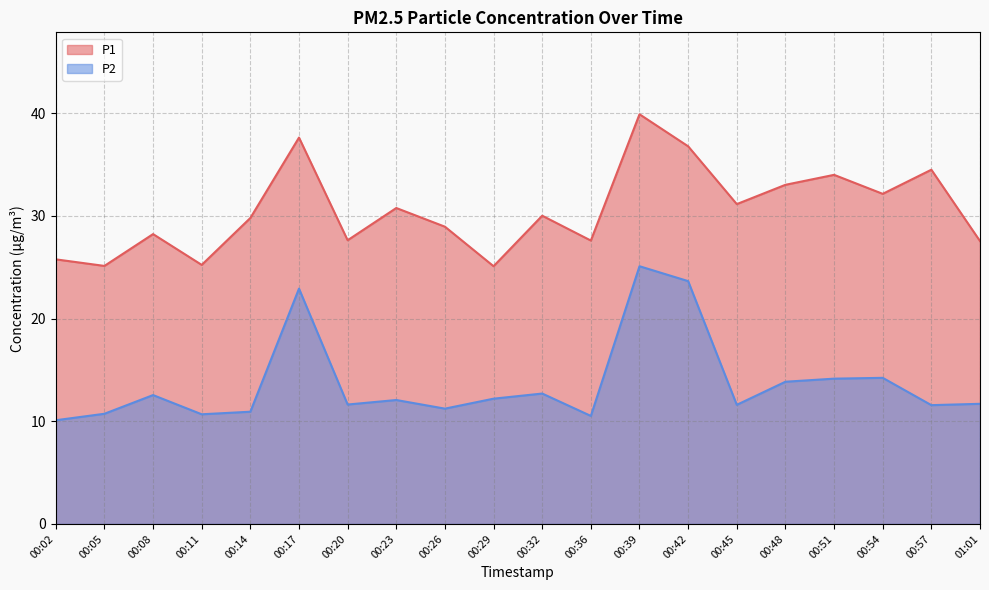

What are all the series names shown in the legend?

P1, P2